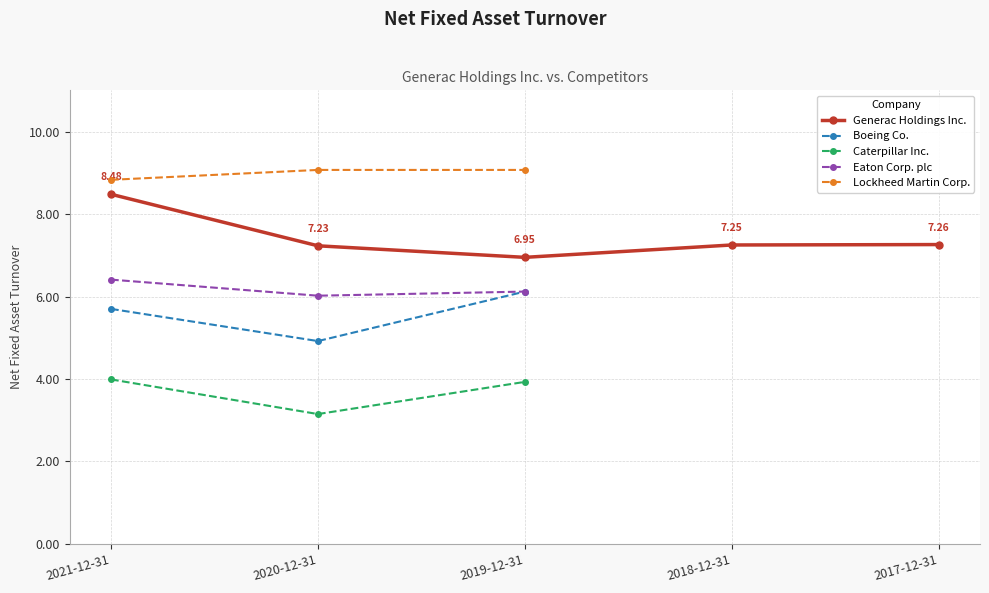

Rank the categories by Boeing Co. value from lowest to highest.

2020-12-31, 2021-12-31, 2019-12-31